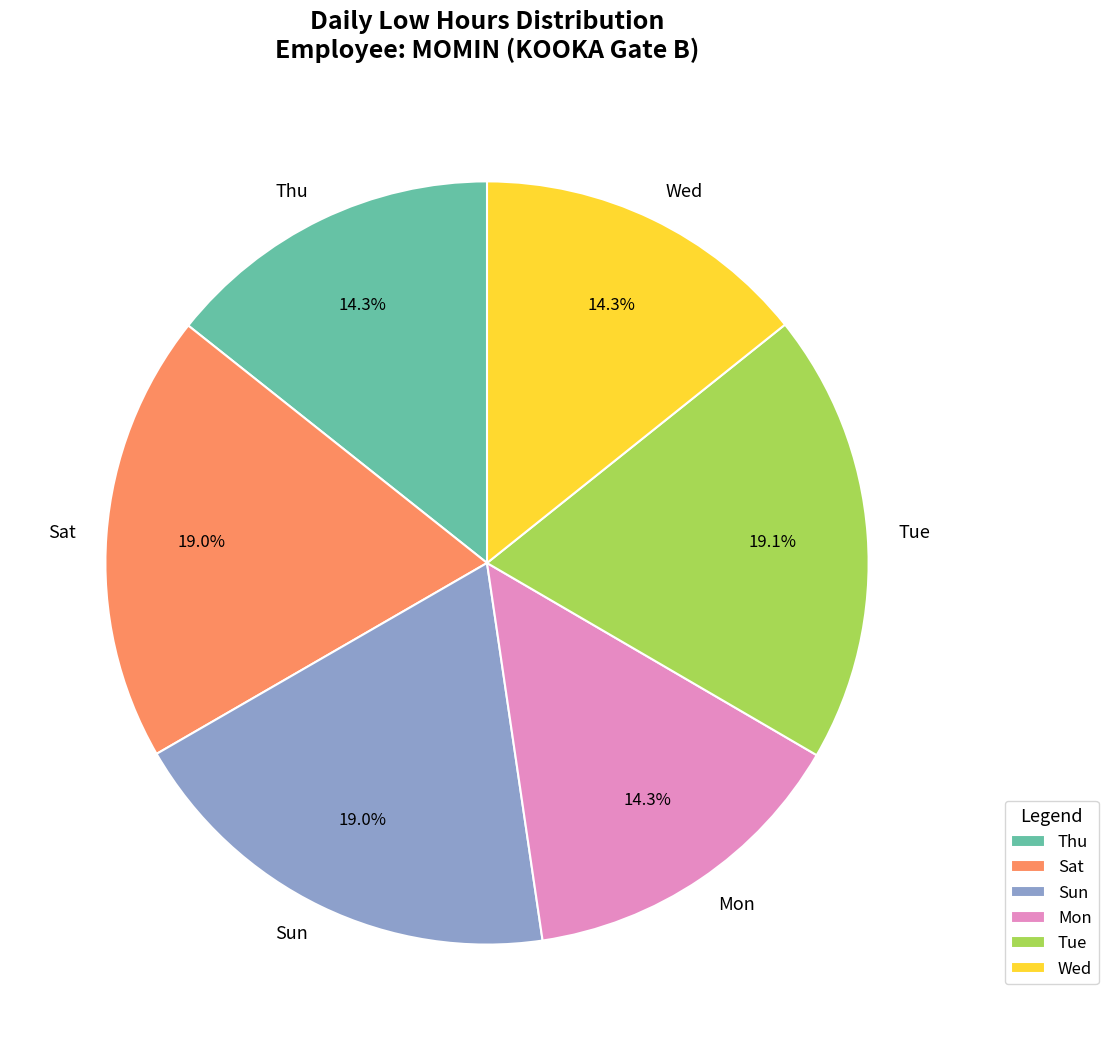

What percentage do Thu and Wed together represent?

28.6%